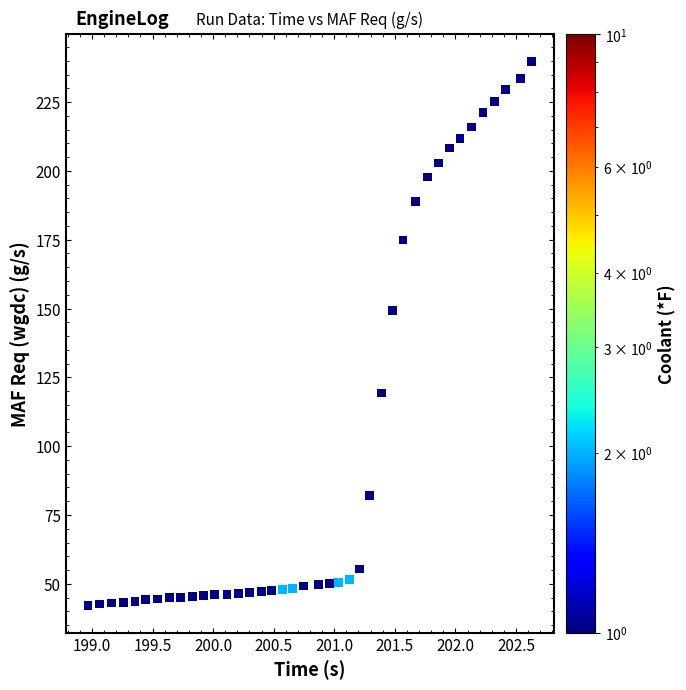

What is the range of Y values (max minus min)?

197.6